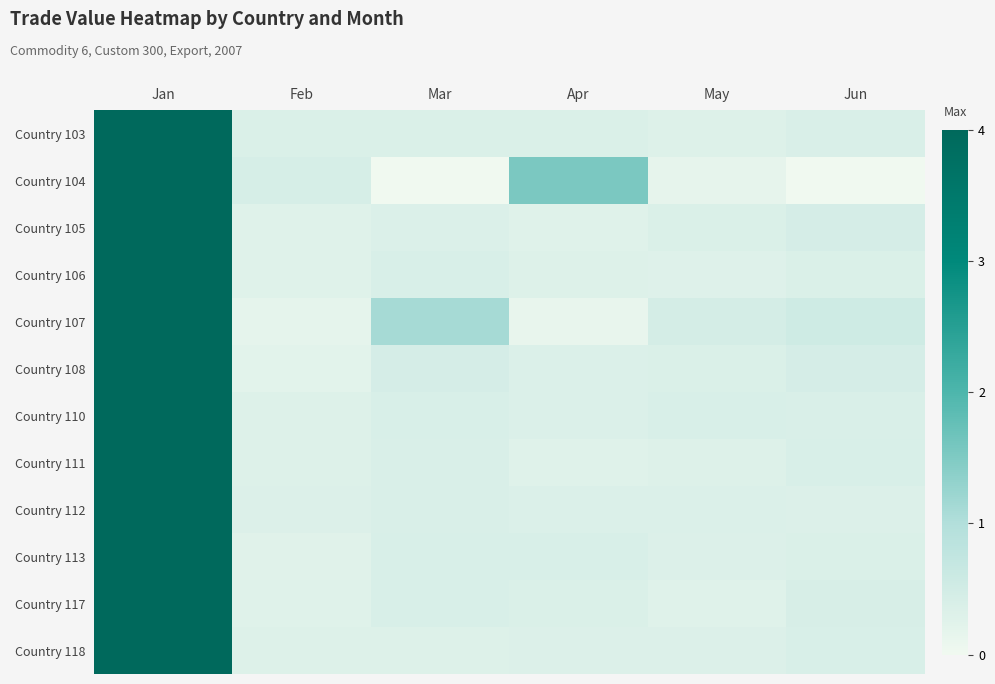

At which category is the sum across all series the highest?

Jan